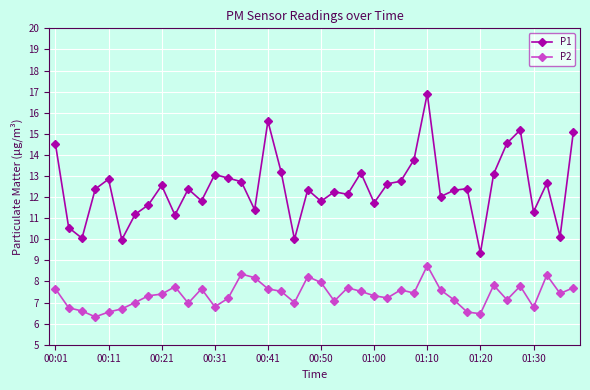

True or false: P2 and P1 intersect in this chart.

False